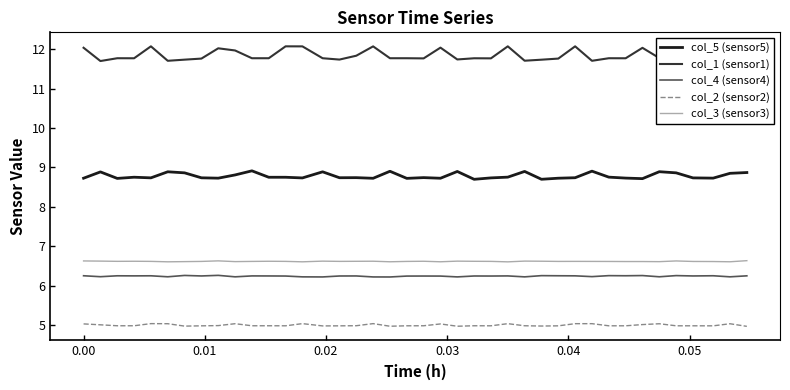

Which series has the largest total across all categories?

col_1 (sensor1)